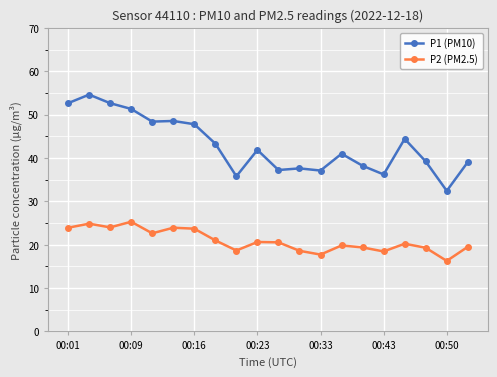

What is the value of the P2 (PM2.5) point at the 2nd from the left?

24.9